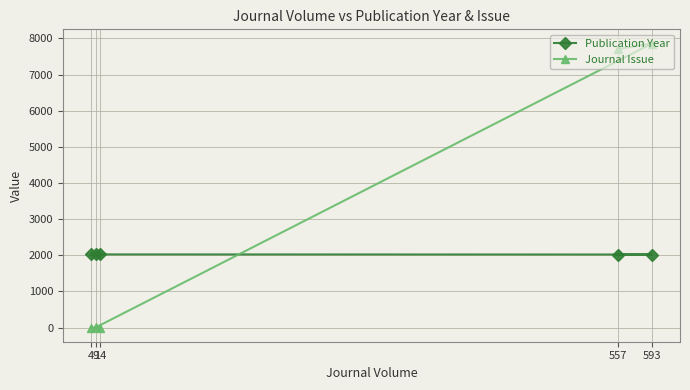

At which category does Publication Year reach its first local peak?

9